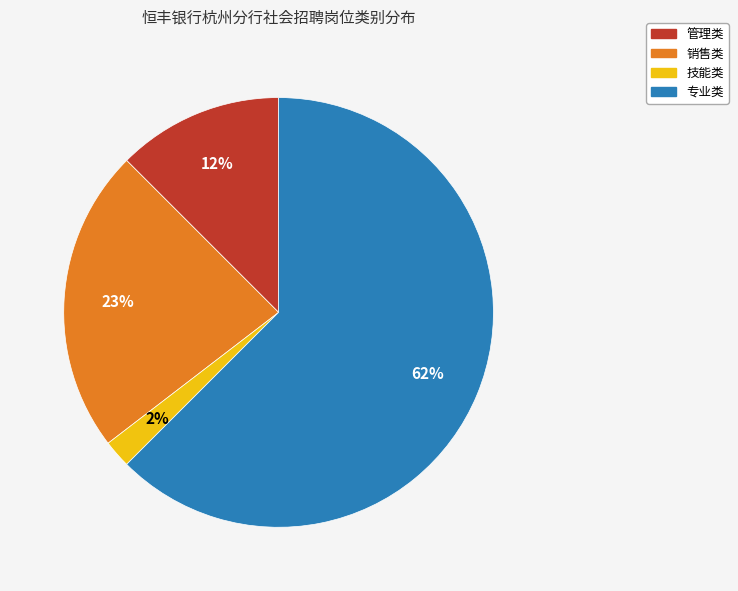

Is 技能类 the majority of the pie?

No